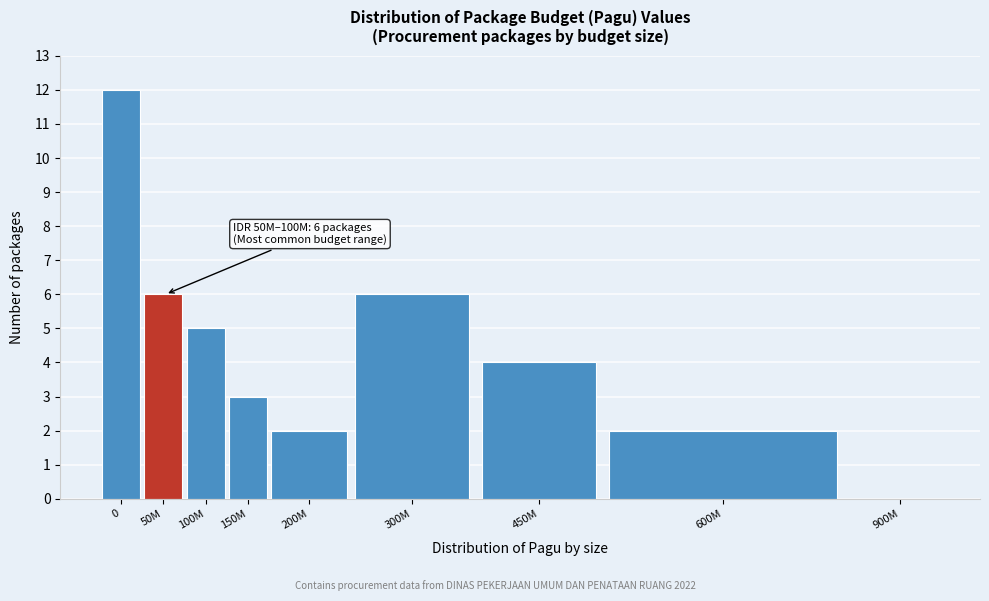

Reading right to left, what are all the values shown in this chart?

900M=0	600M=2	450M=4	300M=6	200M=2	150M=3	100M=5	50M=6	0=12